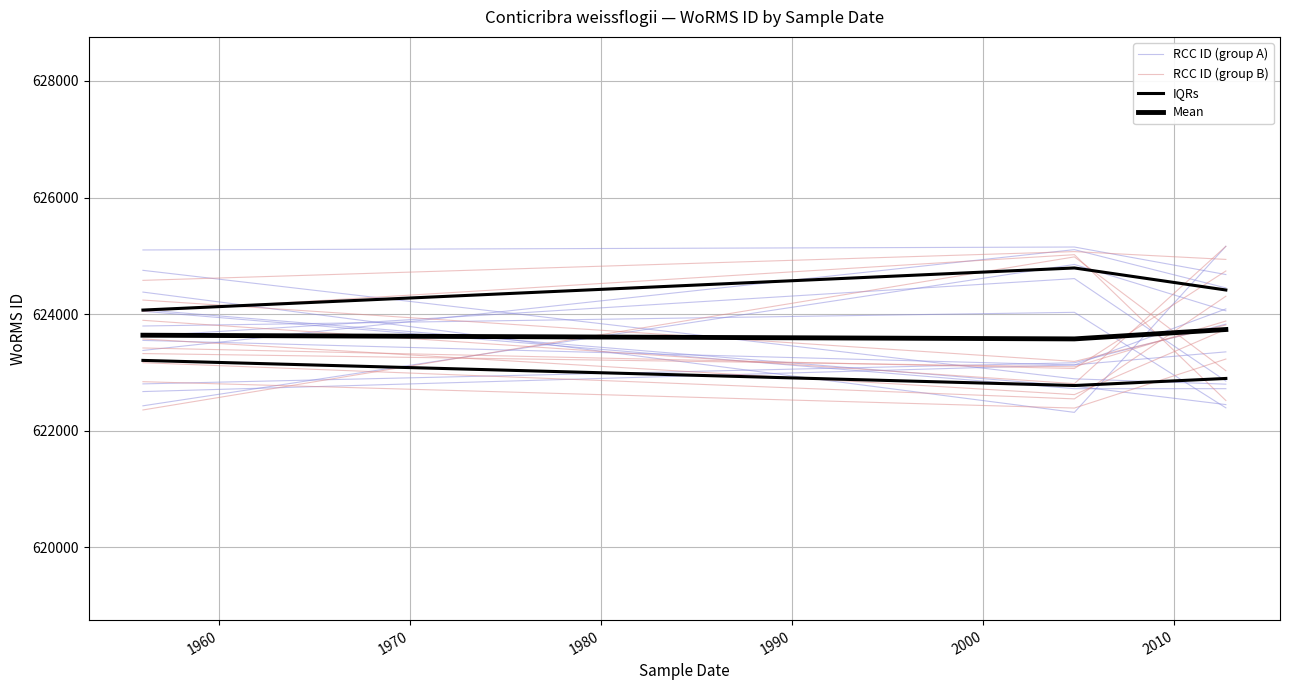

How many data points in RCC ID (group A) are less than 624449?

1